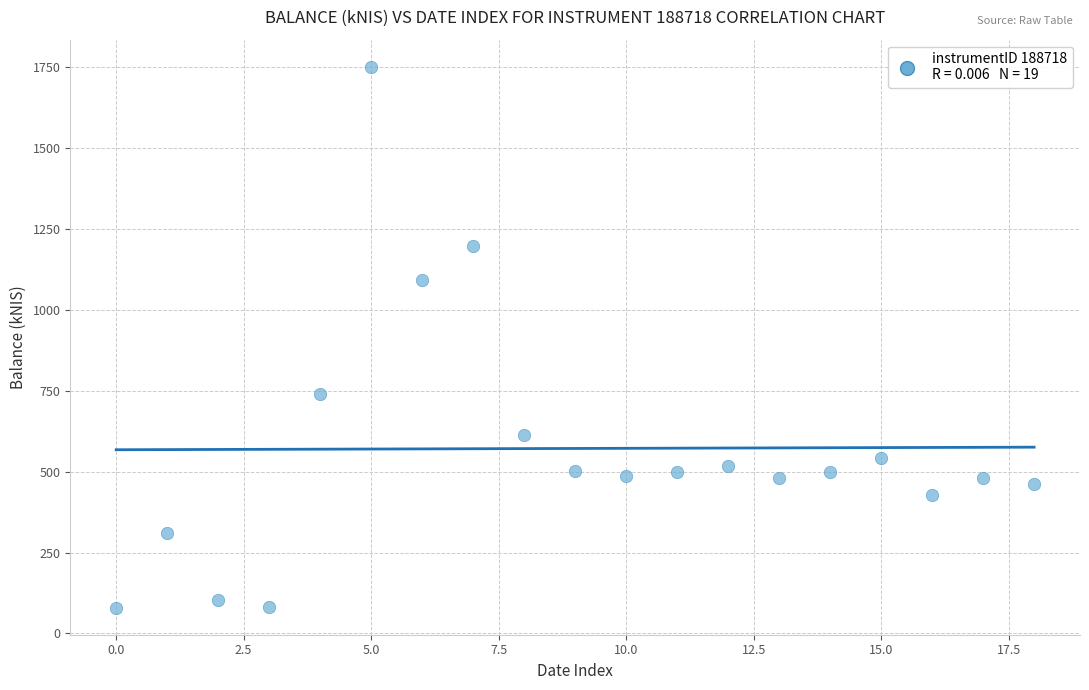

How many data points are displayed?

19